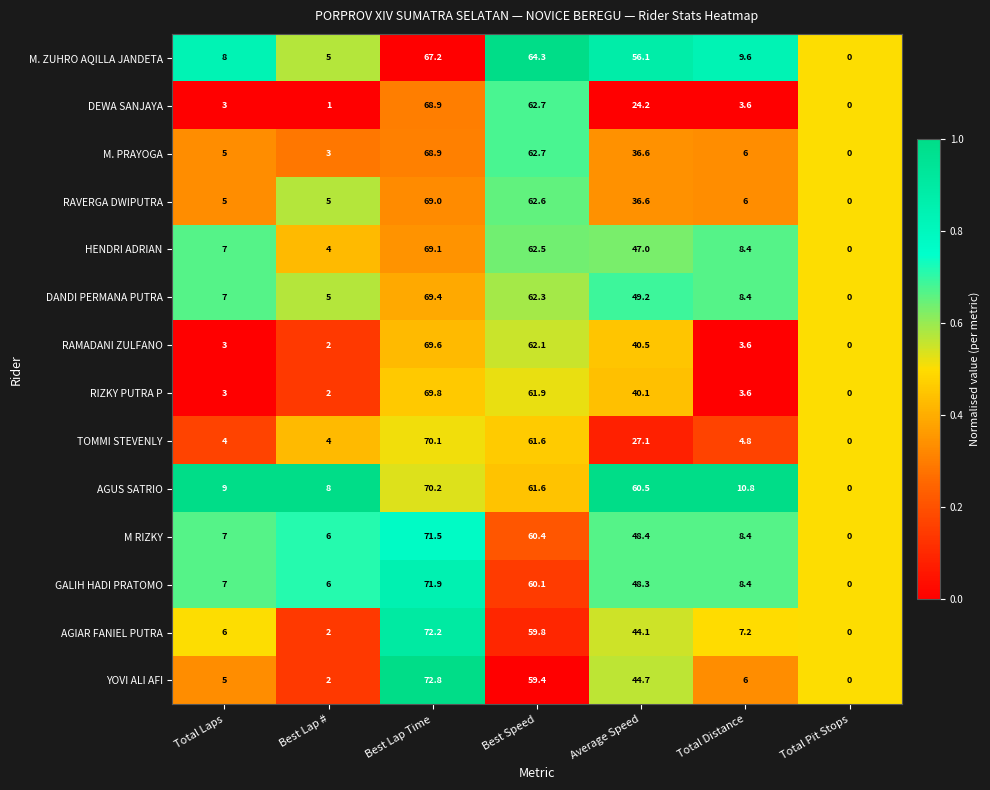

Which category has the highest value in the M. ZUHRO AQILLA JANDETA series?

Best Lap Time